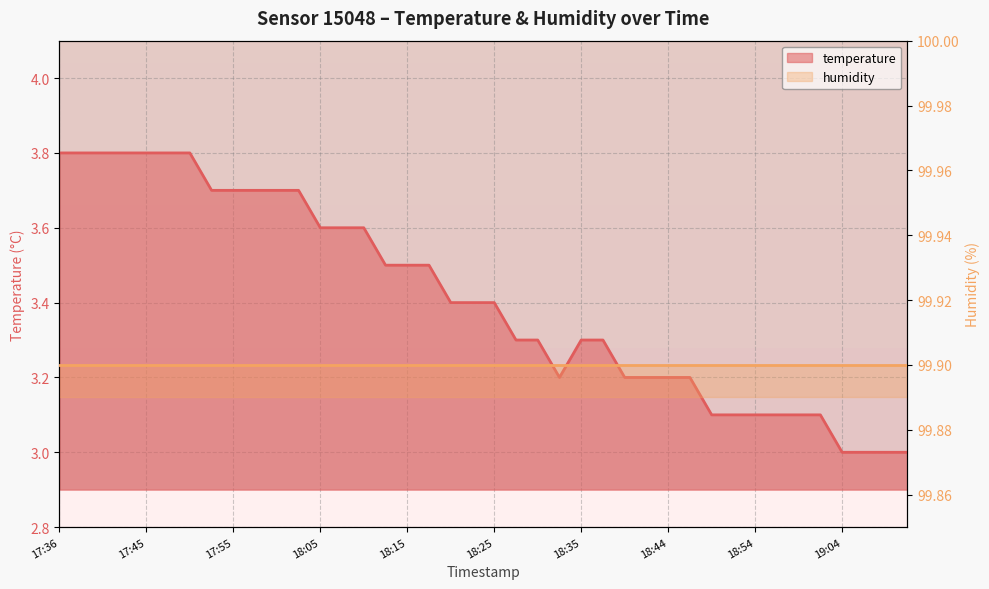

Between 18:42 and 17:36, which is larger?

17:36